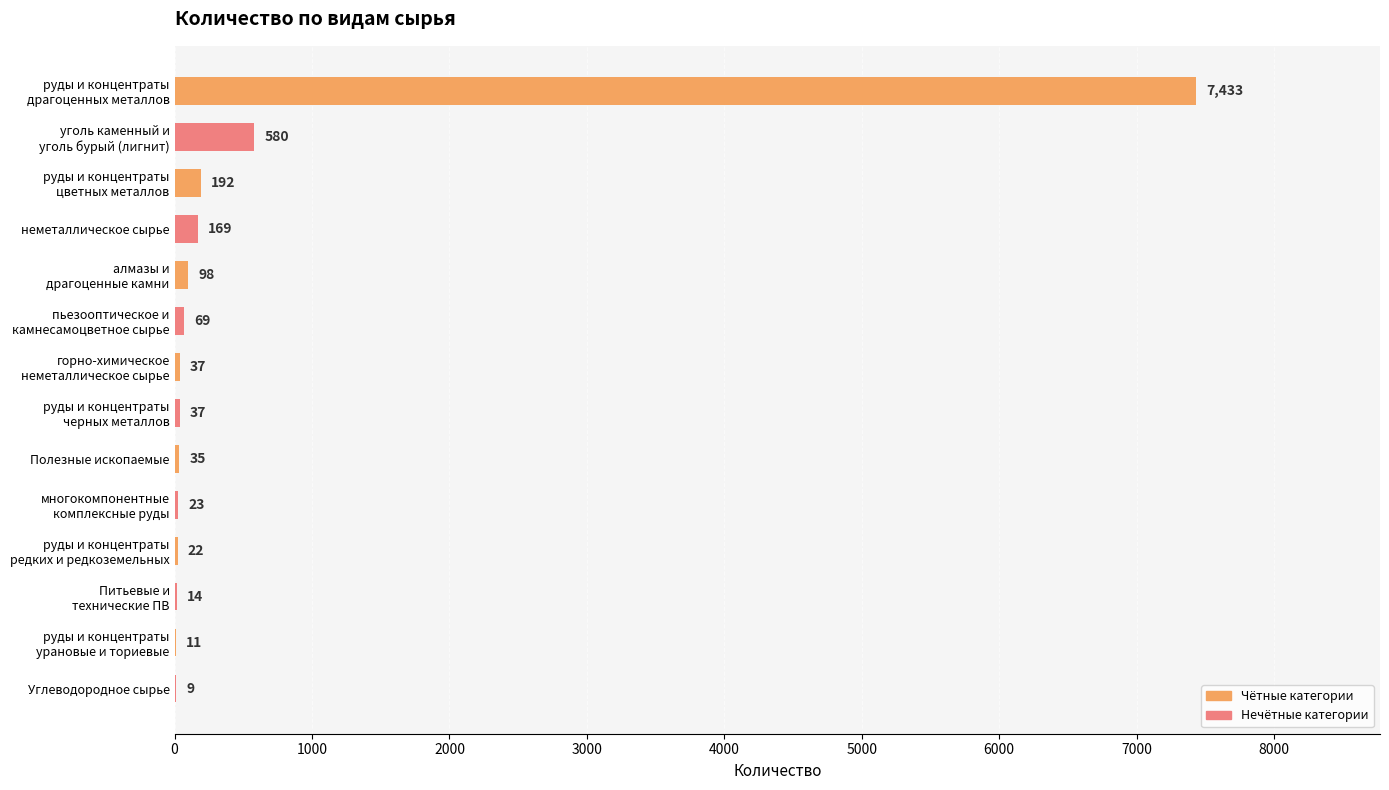

What is the sum of all values?

8729